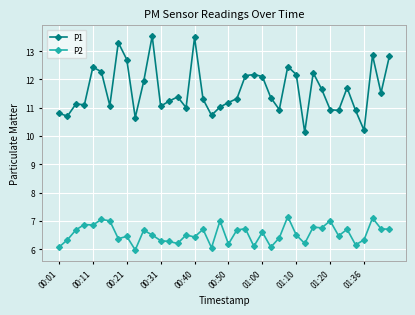

Which series has the widest spread of values?

P1